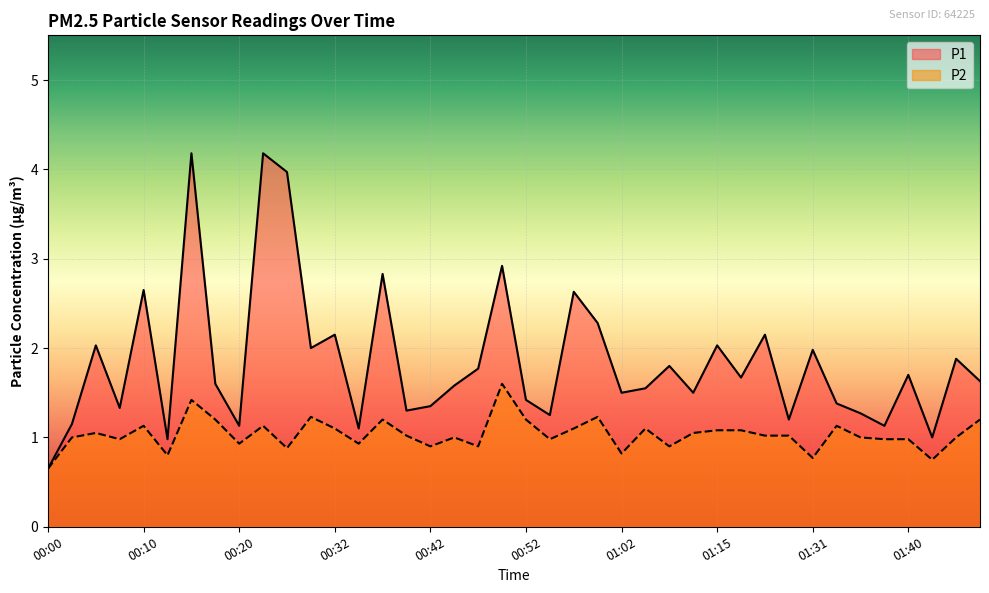

Does the chart display data point markers on the line(s)?

No